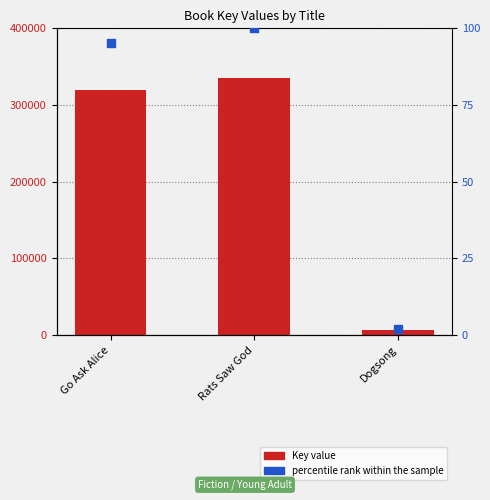

What are all the series names shown in the legend?

Key value, percentile rank within the sample